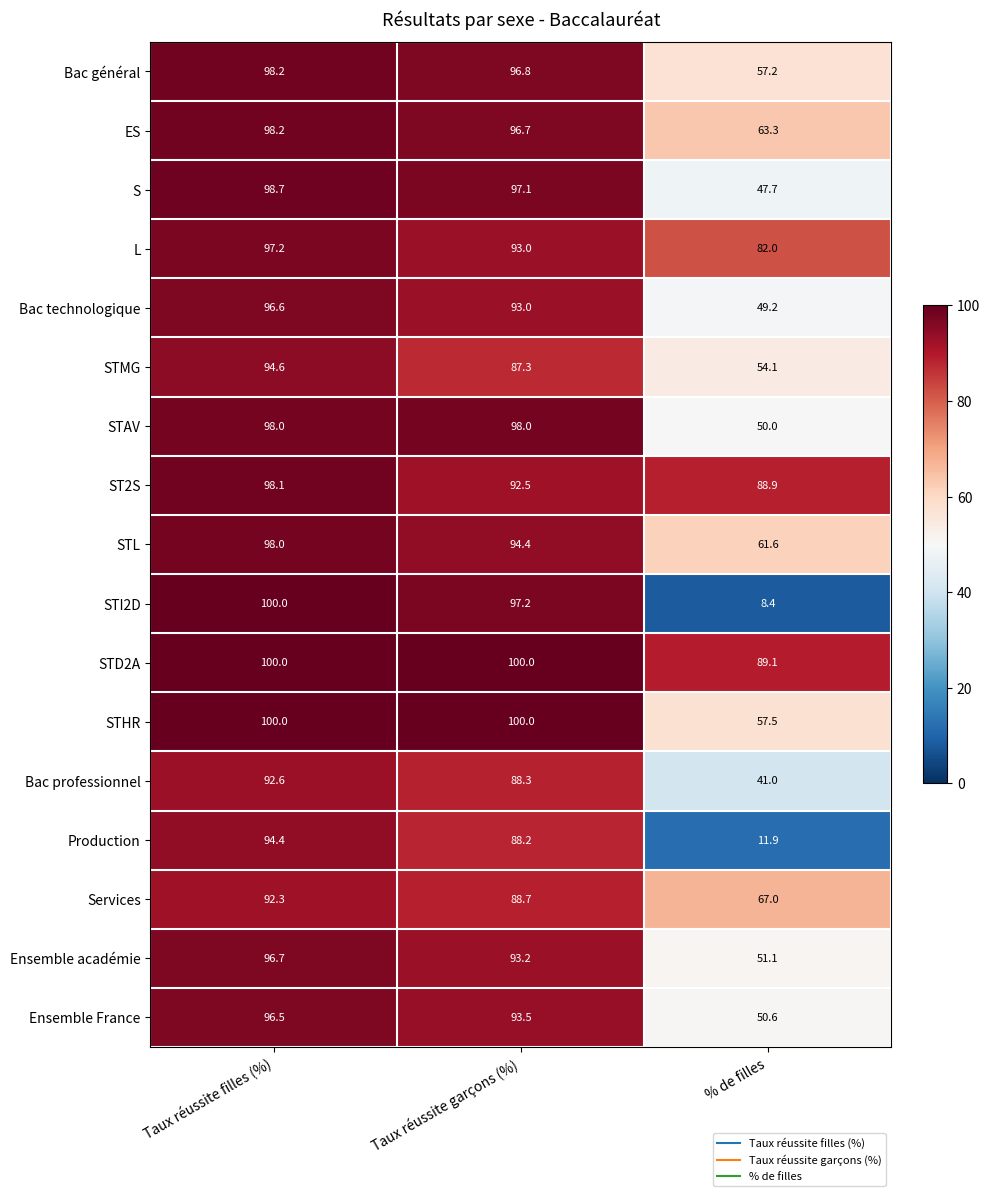

Rank the categories by STI2D value from highest to lowest.

Taux réussite filles (%), Taux réussite garçons (%), % de filles